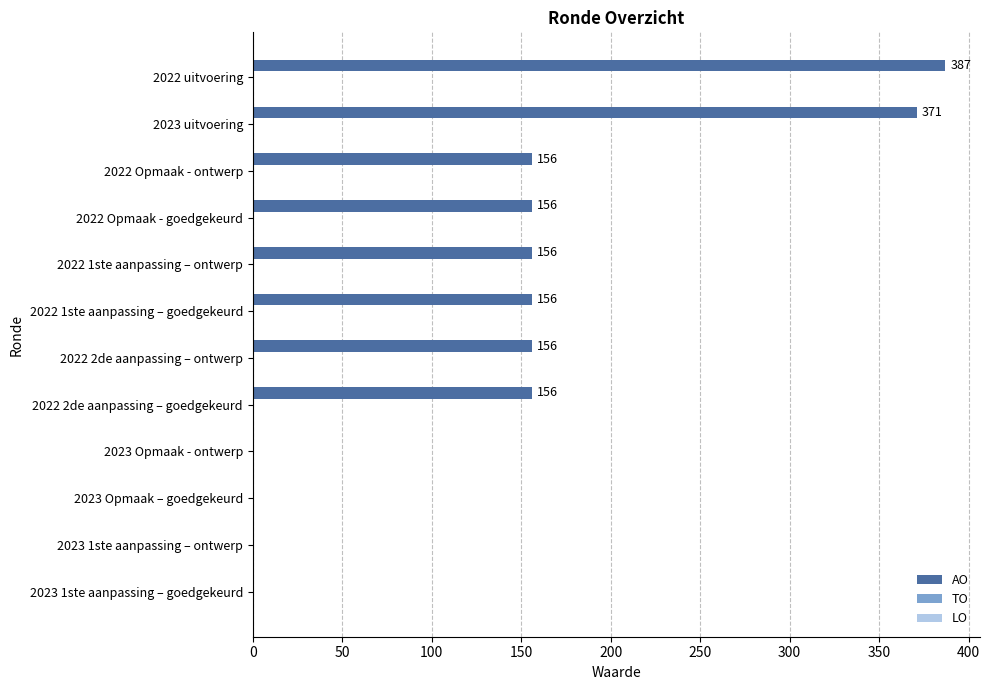

How many data points does each series have?

12